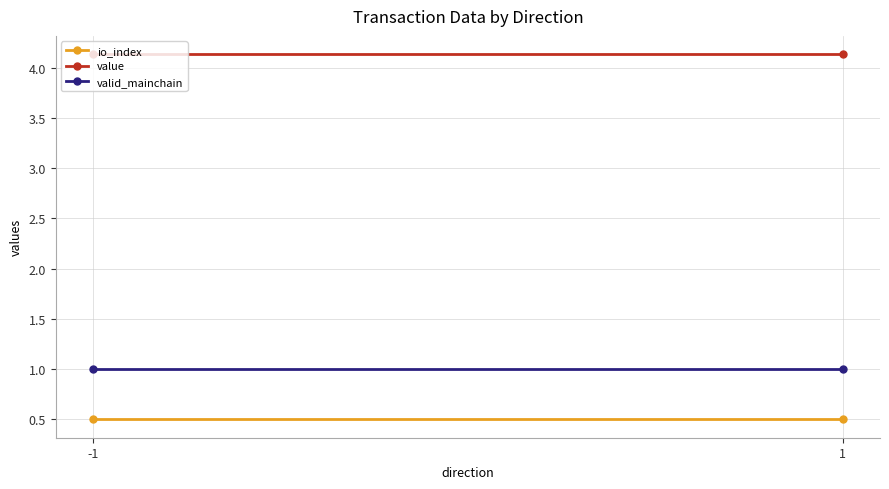

What is the value of the valid_mainchain point at the 2nd from the left?

1.0